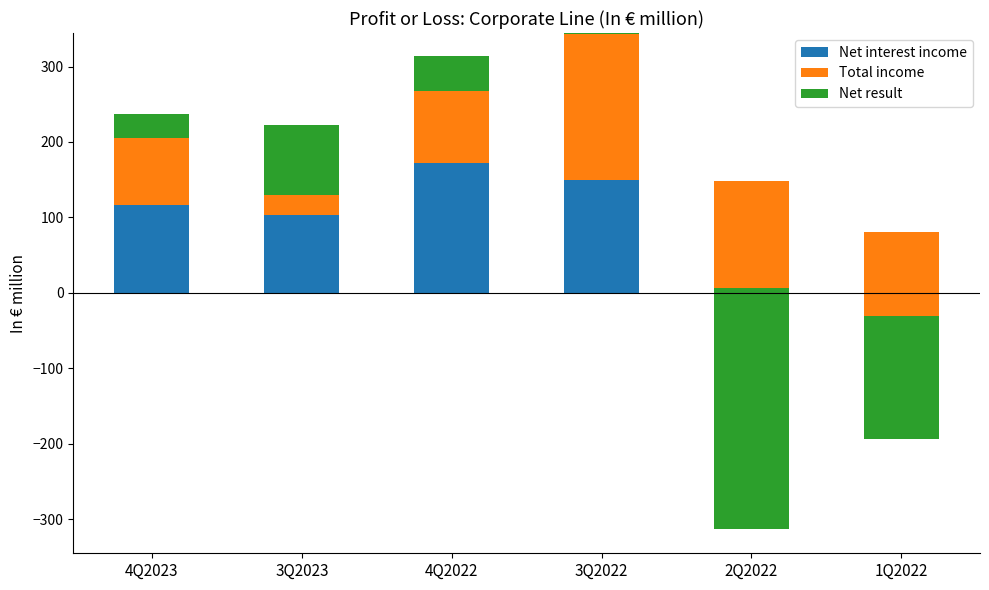

What is the label of the 1st bar from the right?

1Q2022